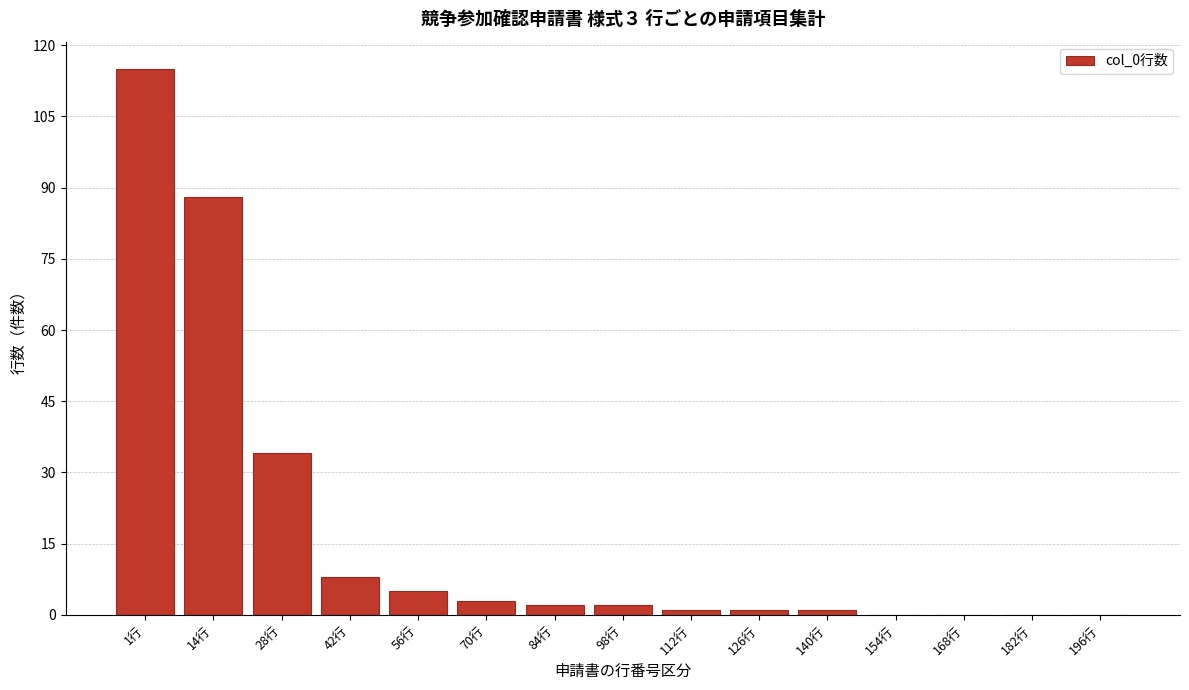

Reading left to right, extract all data points from this chart.

1行=115	14行=88	28行=34	42行=8	56行=5	70行=3	84行=2	98行=2	112行=1	126行=1	140行=1	154行=0	168行=0	182行=0	196行=0